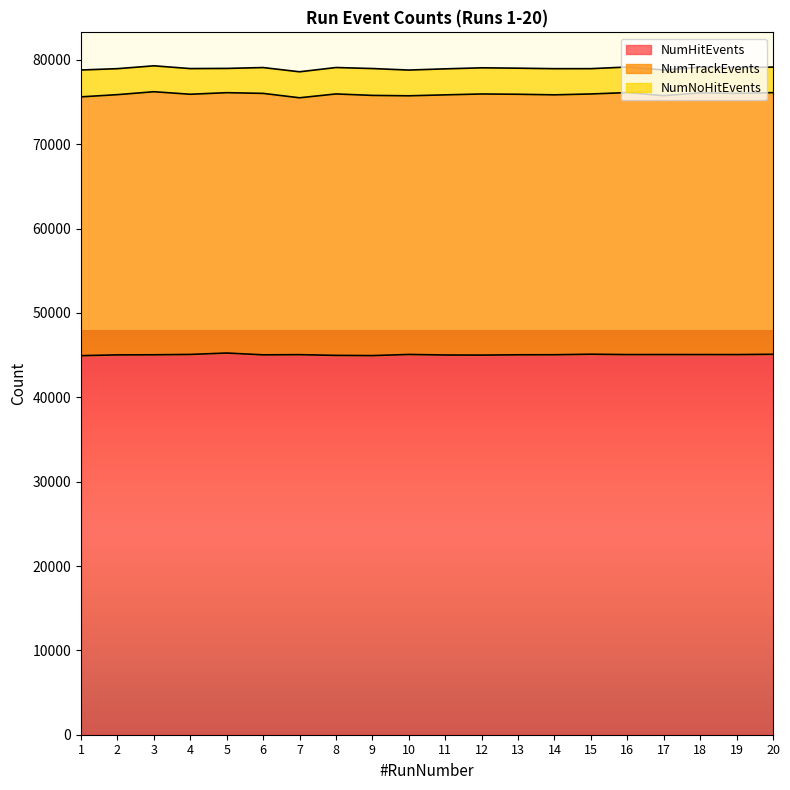

What is the sum of the NumHitEvents values at 13 and 10?

90122